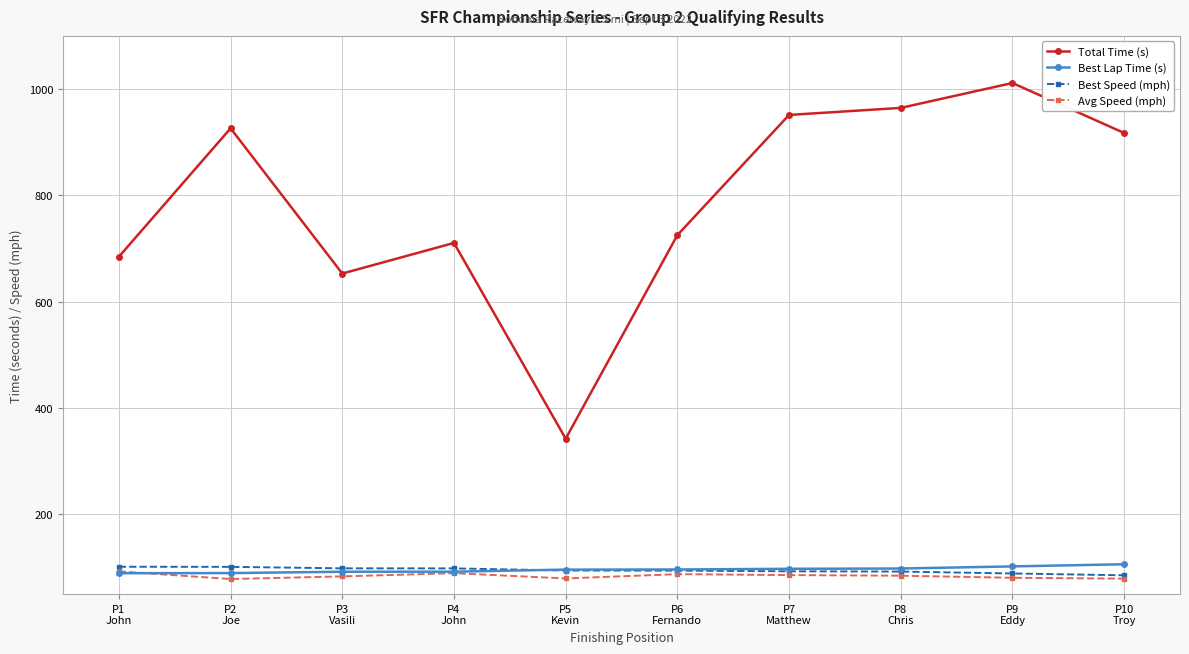

At how many categories does at least one series exceed 273?

10